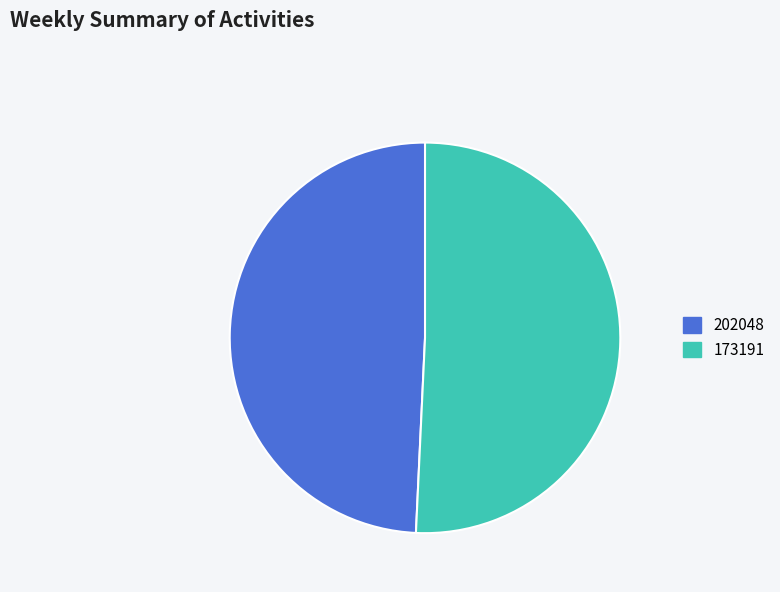

Rank the categories by value from lowest to highest.

202048, 173191